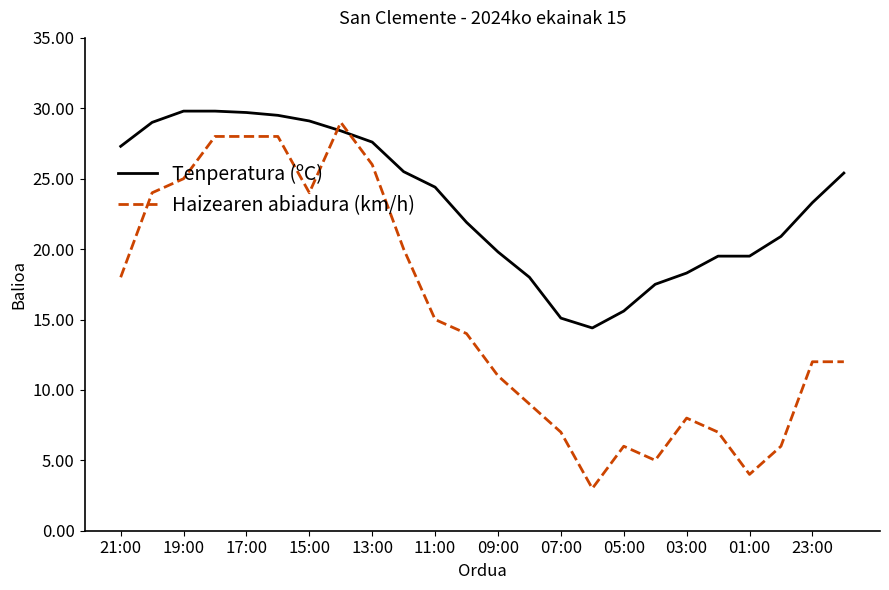

What is the greatest value displayed?

29.8